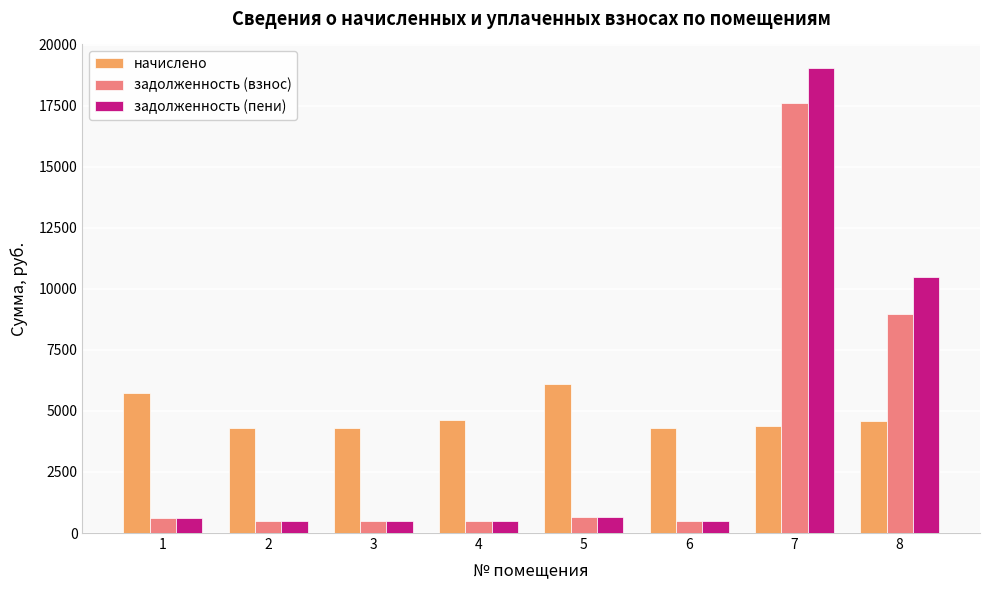

How many bars are there in each group?

3